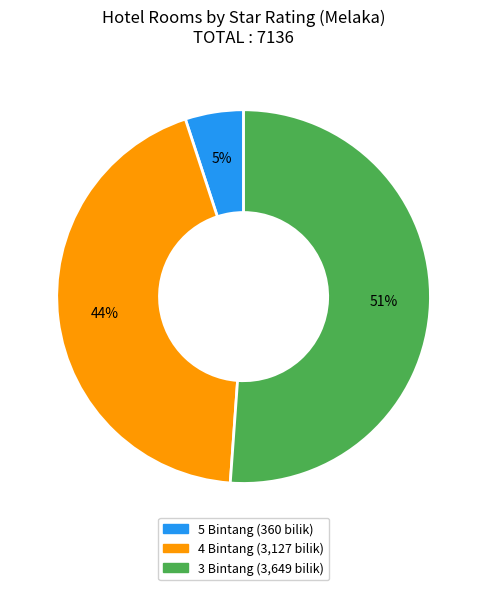

Is there a majority slice in this chart?

Yes